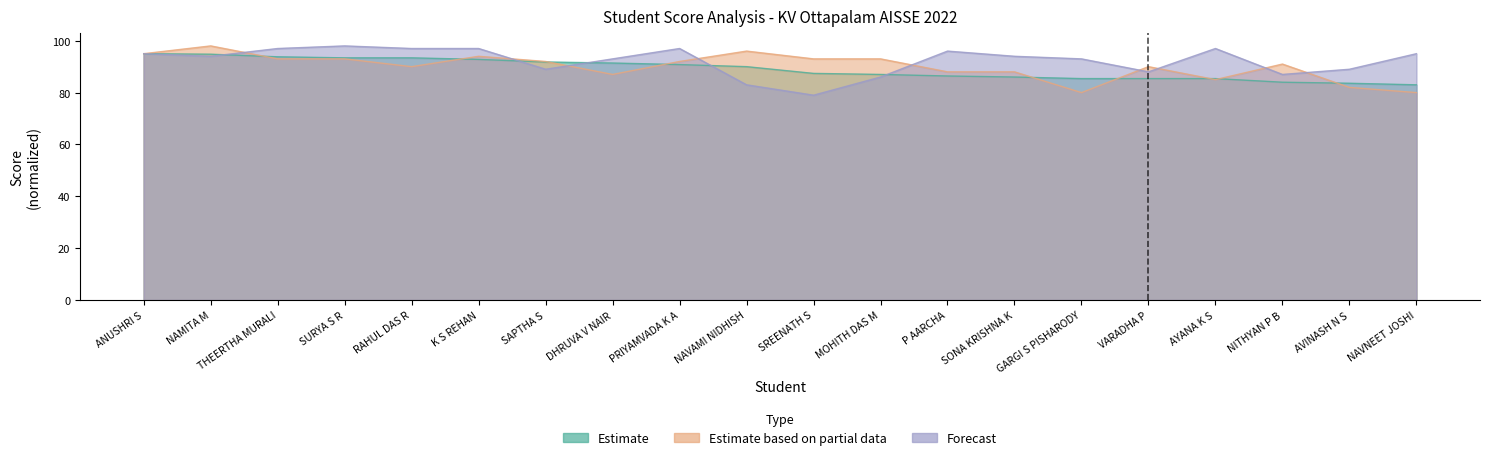

Reading left to right, extract all data points from this chart.

Estimate: ANUSHRI S=95.0	NAMITA M=94.8	THEERTHA MURALI=93.8	SURYA S R=93.4	RAHUL DAS R=93.4	K S REHAN=92.8	SAPTHA S=91.8	DHRUVA V NAIR=91.4	PRIYAMVADA K A=90.8	NAVAMI NIDHISH=90.0	SREENATH S=87.4	MOHITH DAS M=87.0	P AARCHA=86.4	SONA KRISHNA K=86.0	GARGI S PISHARODY=85.4	VARADHA P=85.4	AYANA K S=85.4	NITHYAN P B=84.0	AVINASH N S=83.6	NAVNEET JOSHI=83.0
Estimate based on partial data: ANUSHRI S=95.0	NAMITA M=98.0	THEERTHA MURALI=93.0	SURYA S R=93.0	RAHUL DAS R=90.0	K S REHAN=94.0	SAPTHA S=92.0	DHRUVA V NAIR=87.0	PRIYAMVADA K A=92.0	NAVAMI NIDHISH=96.0	SREENATH S=93.0	MOHITH DAS M=93.0	P AARCHA=88.0	SONA KRISHNA K=88.0	GARGI S PISHARODY=80.0	VARADHA P=90.0	AYANA K S=85.0	NITHYAN P B=91.0	AVINASH N S=82.0	NAVNEET JOSHI=80.0
Forecast: ANUSHRI S=95.0	NAMITA M=94.0	THEERTHA MURALI=97.0	SURYA S R=98.0	RAHUL DAS R=97.0	K S REHAN=97.0	SAPTHA S=89.0	DHRUVA V NAIR=93.0	PRIYAMVADA K A=97.0	NAVAMI NIDHISH=83.0	SREENATH S=79.0	MOHITH DAS M=86.0	P AARCHA=96.0	SONA KRISHNA K=94.0	GARGI S PISHARODY=93.0	VARADHA P=88.0	AYANA K S=97.0	NITHYAN P B=87.0	AVINASH N S=89.0	NAVNEET JOSHI=95.0